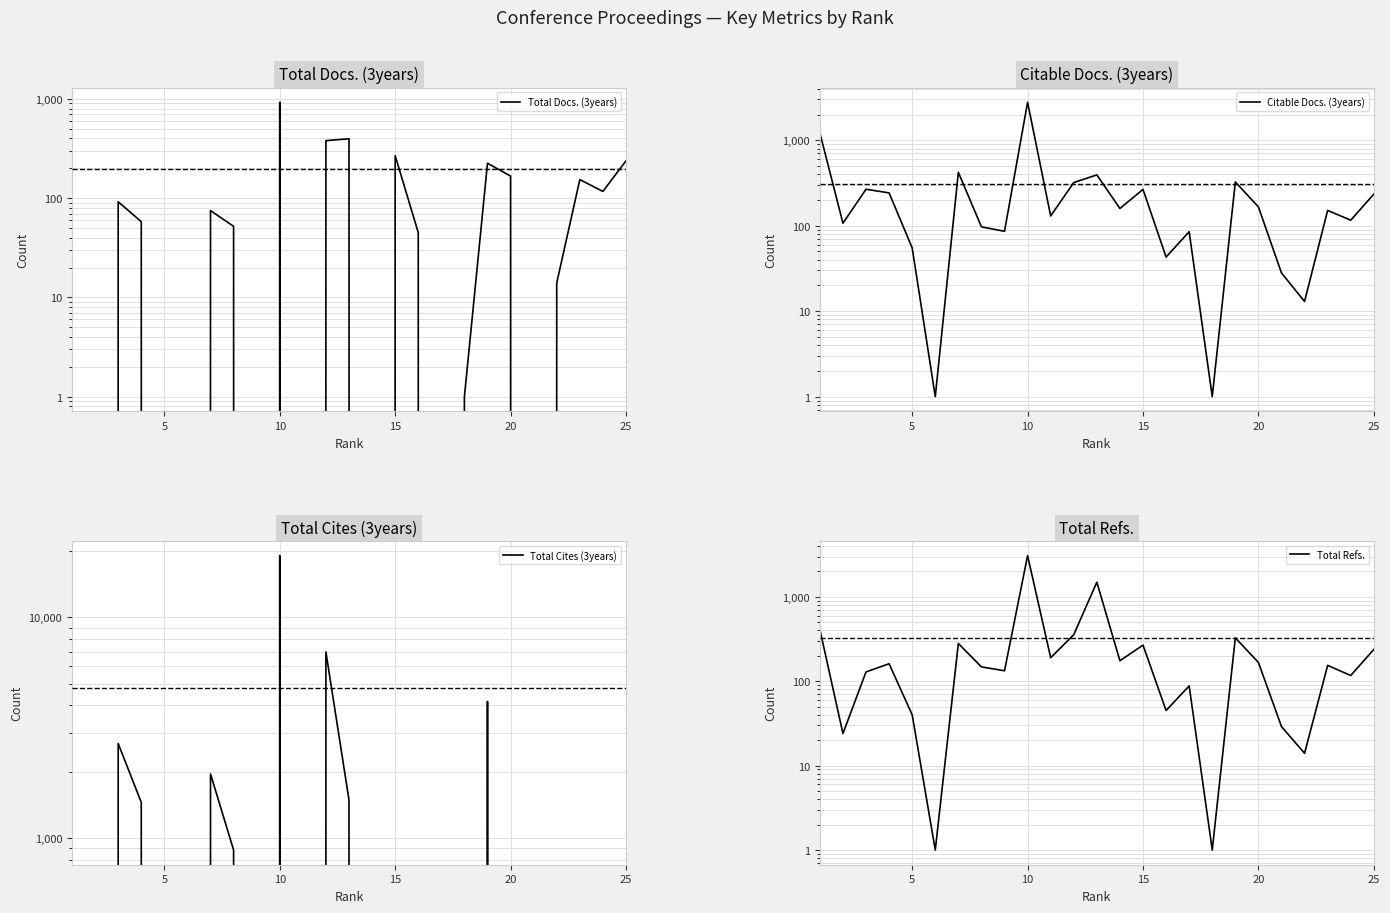

The Total Docs. (3years) series shows 15 at 15. True or false?

False